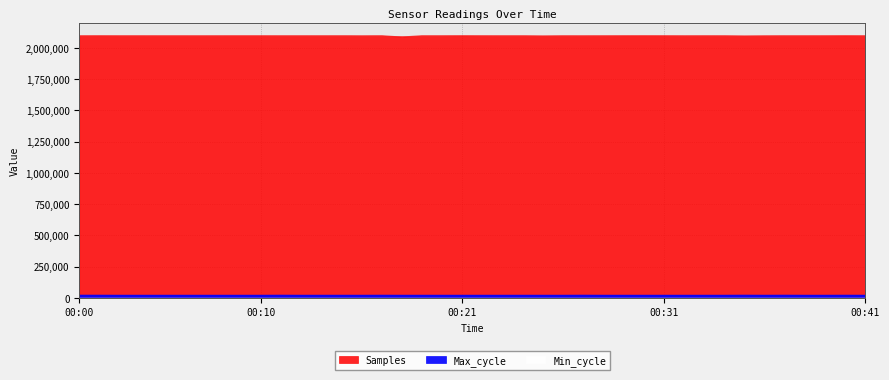

Rank the series by their maximum value, from lowest to highest.

Max_cycle, Samples